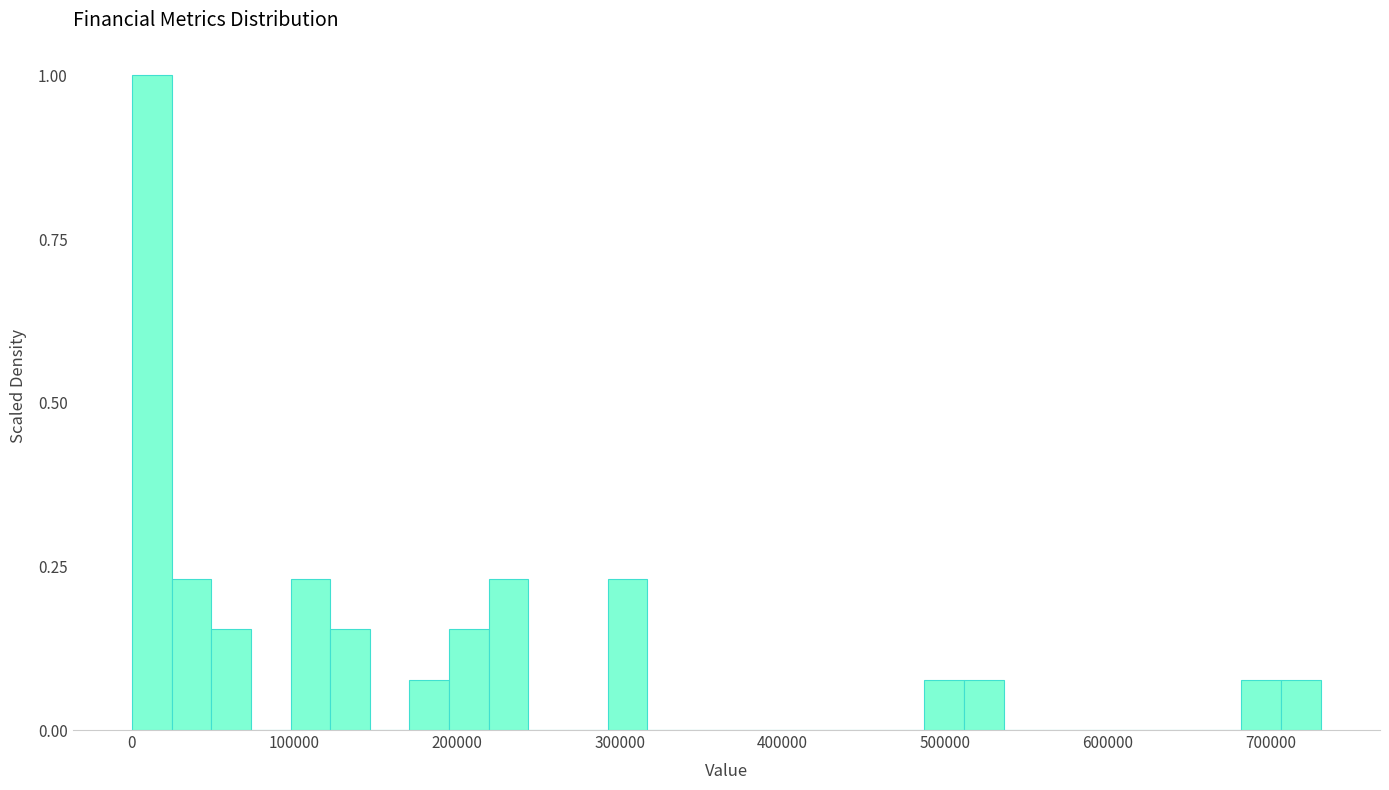

Around what value on the x-axis is the tallest bar? Give the approximate position of its centre, as read against the axis.

10000